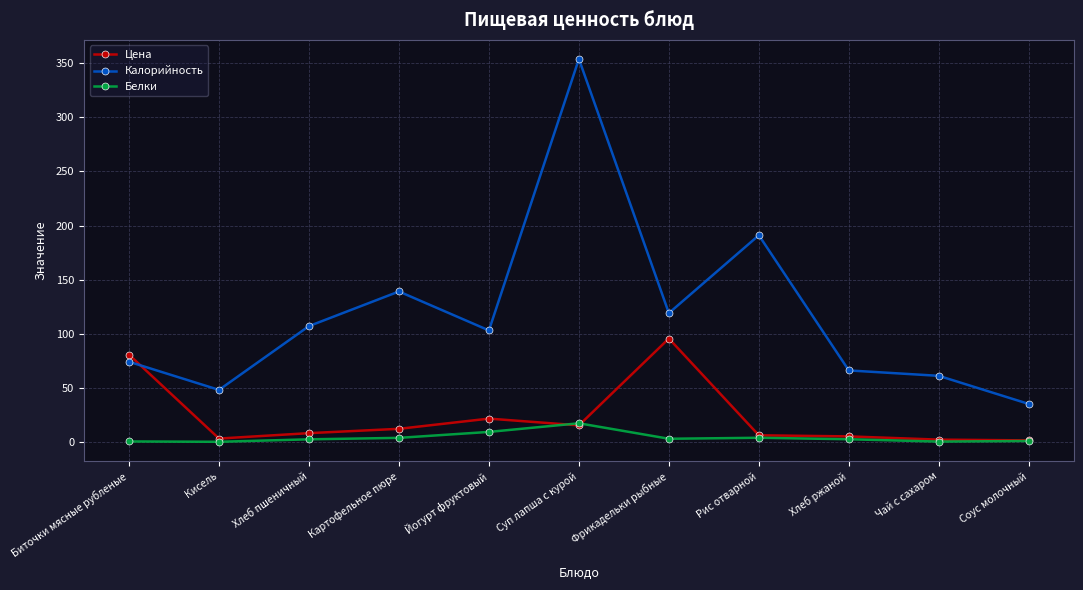

How many categories are shown in the chart?

11